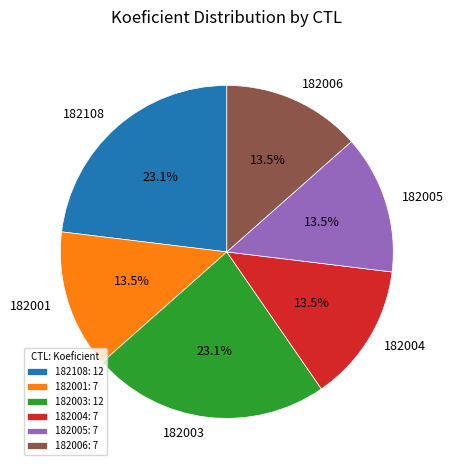

How many slices are in this pie chart?

6